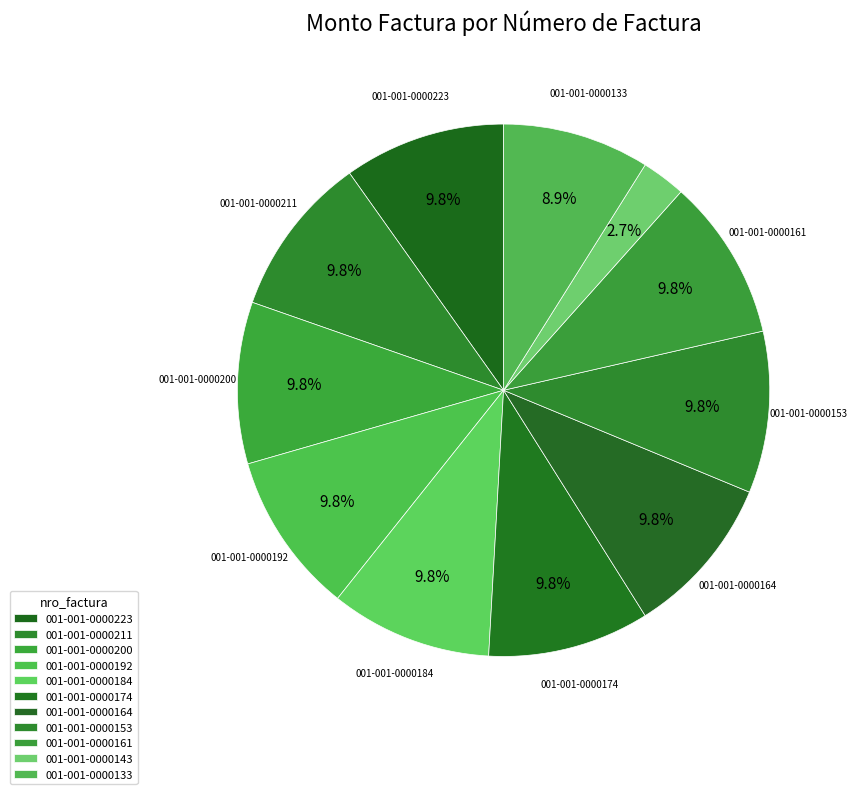

Is there any slice that represents more than half of the pie?

No